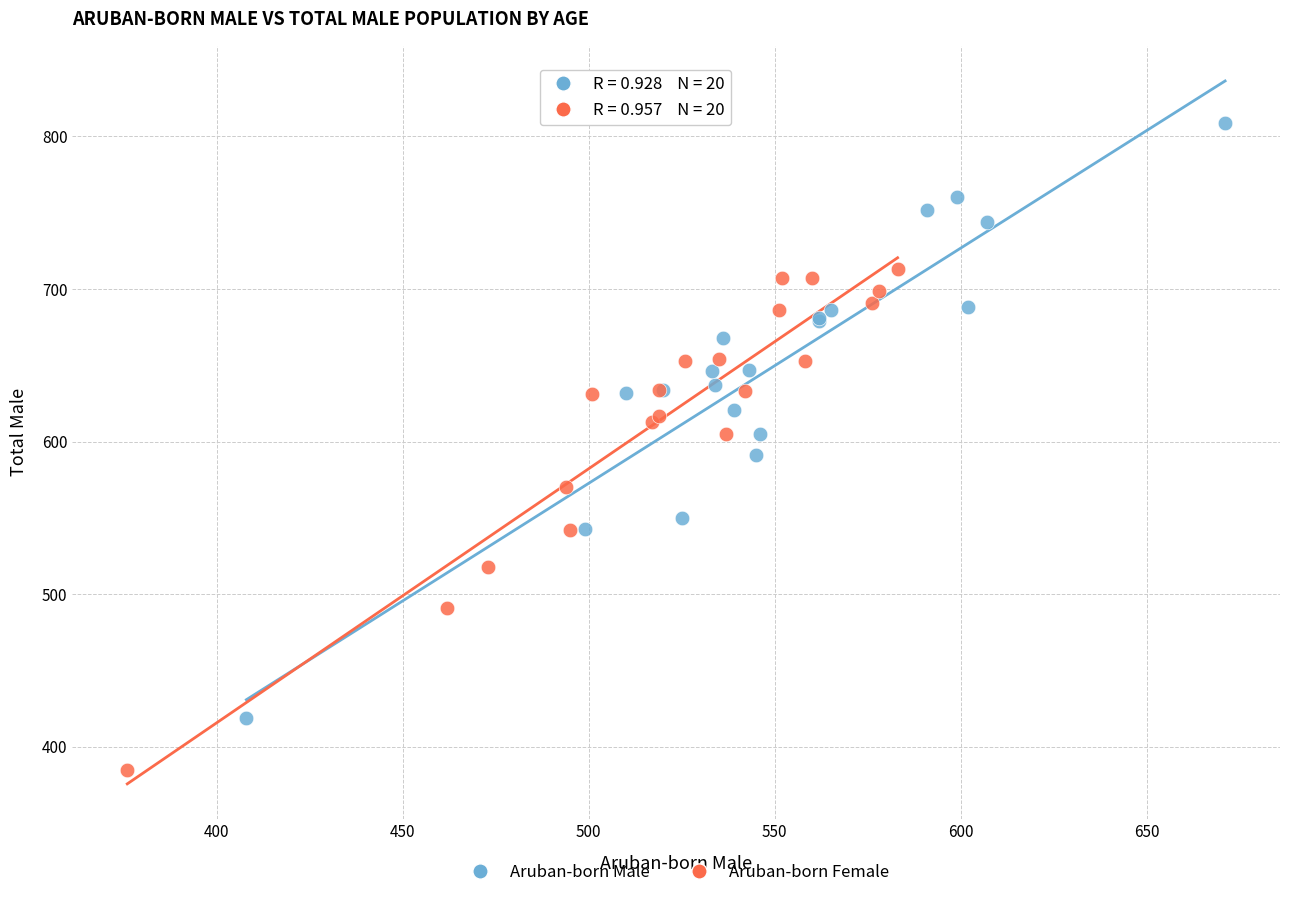

Which series has the largest Y range (max minus min)?

Aruban-born Male